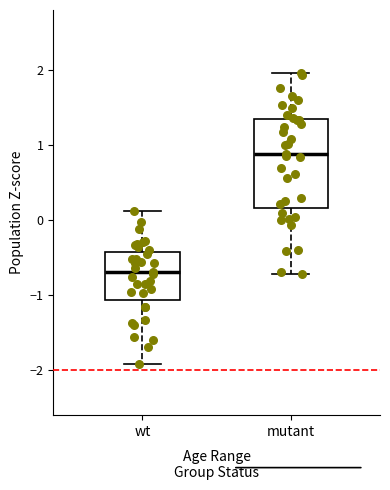

Where does the lower whisker of the box for mutant end on the y-axis? The values are not printed on the chart, so give them approximately, as read against the axis.

-0.7